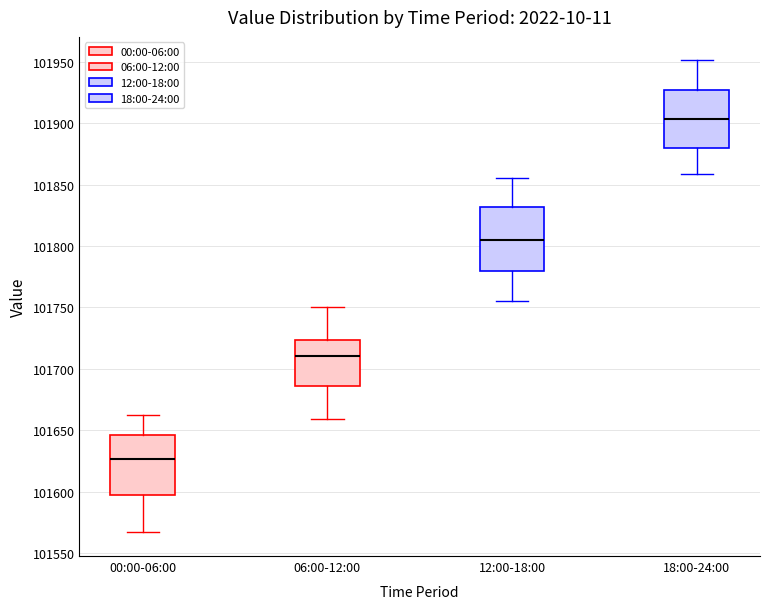

Which box's median line is the lowest?

00:00-06:00